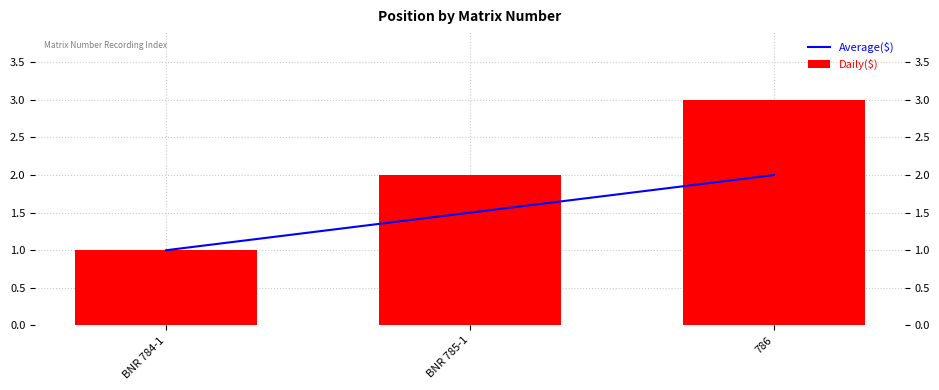

Reading left to right, list all the values displayed in this chart.

Average($): BNR 784-1=1.0	BNR 785-1=1.5	786=2.0
Daily($): BNR 784-1=1.0	BNR 785-1=2.0	786=3.0